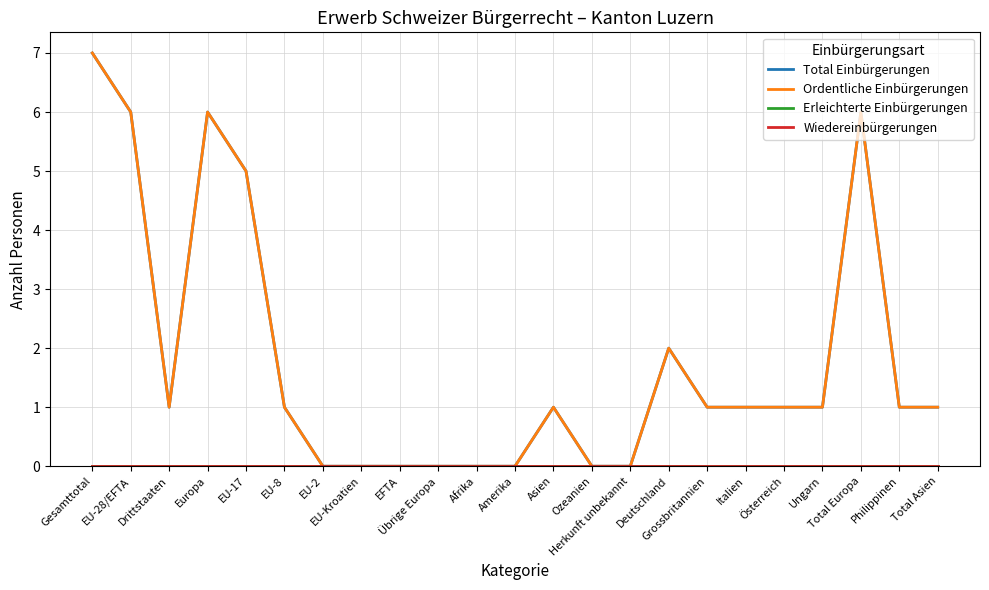

What is the total value across all series at Gesamttotal?

14